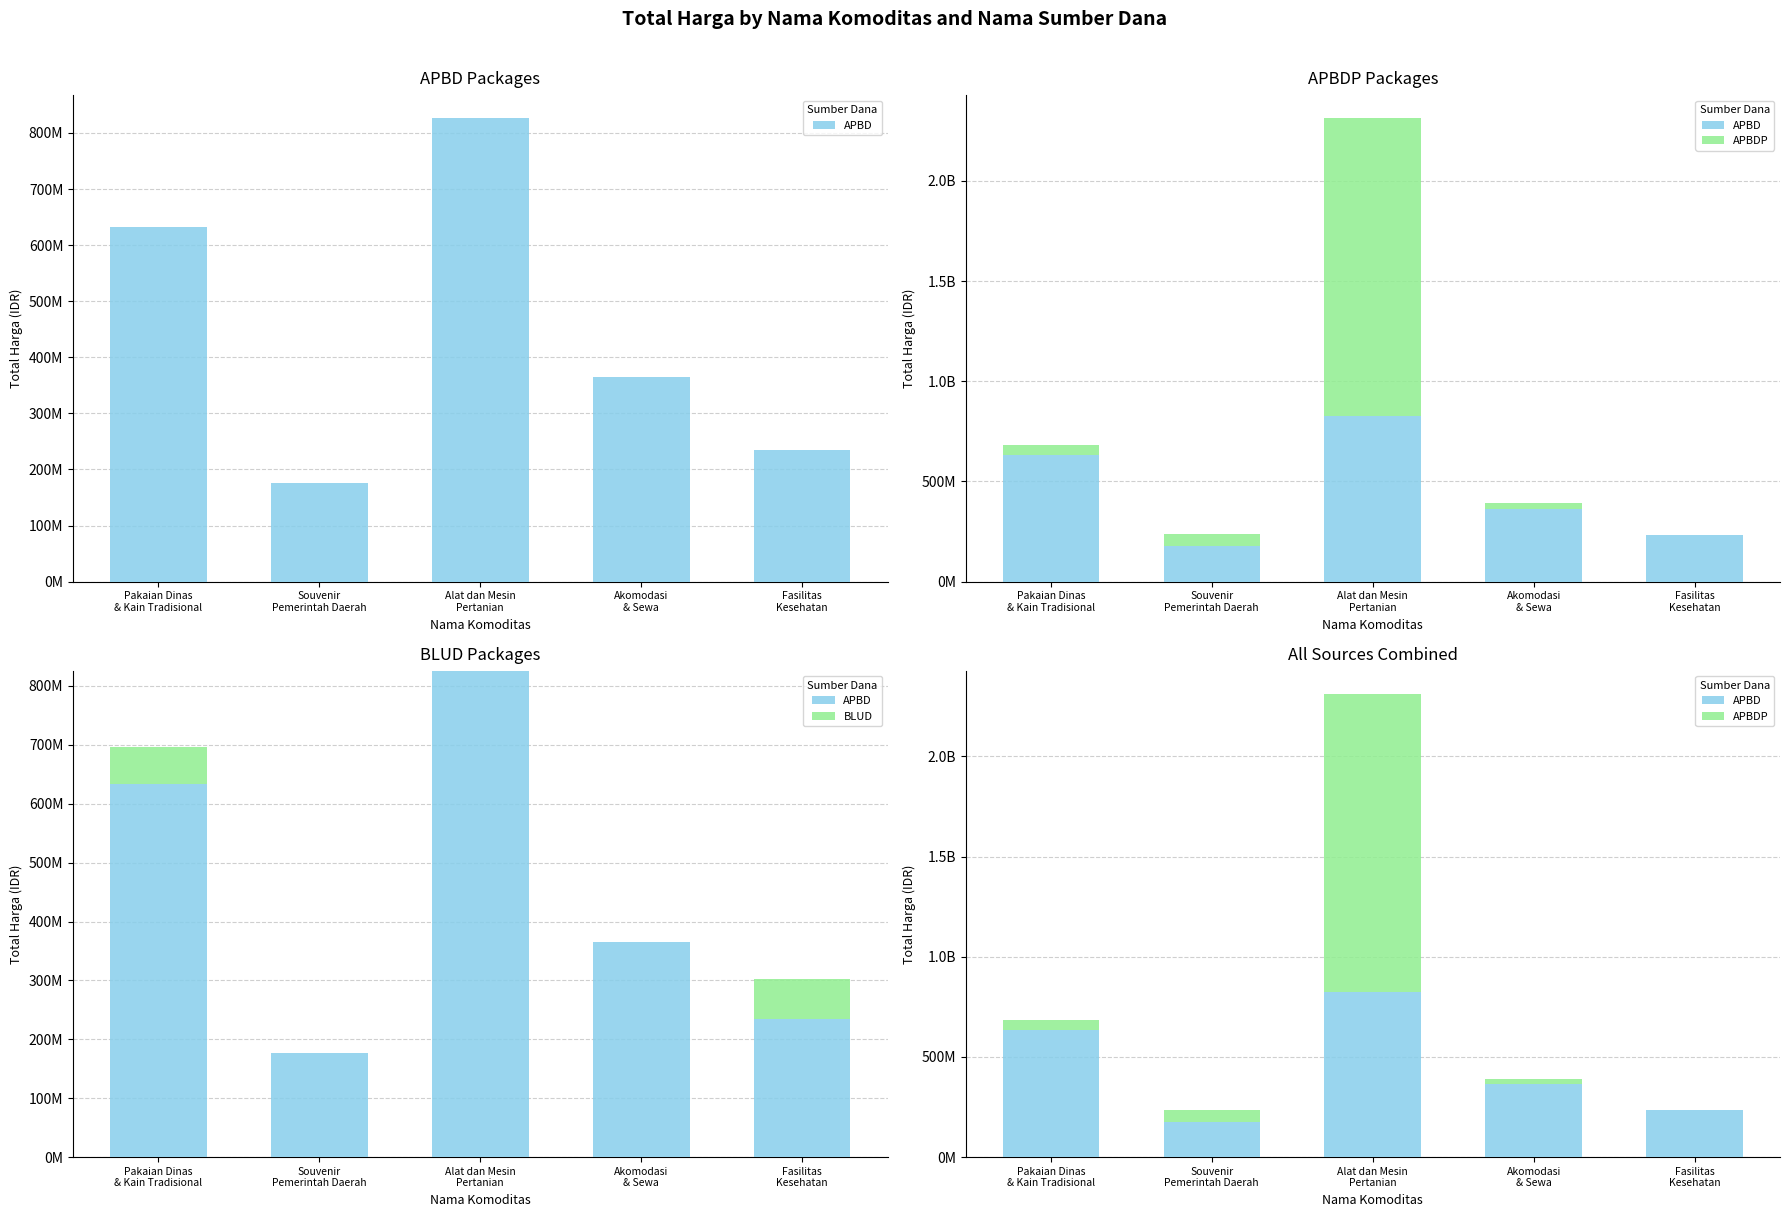

Reading right to left, what are all the values shown in this chart?

APBD: Fasilitas
Kesehatan=235136645	Akomodasi
& Sewa=364720000	Alat dan Mesin
Pertanian=826121780	Souvenir
Pemerintah Daerah=176100000	Pakaian Dinas
& Kain Tradisional=633145000
APBDP: Fasilitas
Kesehatan=0	Akomodasi
& Sewa=25550000	Alat dan Mesin
Pertanian=1486800150	Souvenir
Pemerintah Daerah=59375000	Pakaian Dinas
& Kain Tradisional=50293000
BLUD: Fasilitas
Kesehatan=66871000	Akomodasi
& Sewa=0	Alat dan Mesin
Pertanian=0	Souvenir
Pemerintah Daerah=0	Pakaian Dinas
& Kain Tradisional=62920000